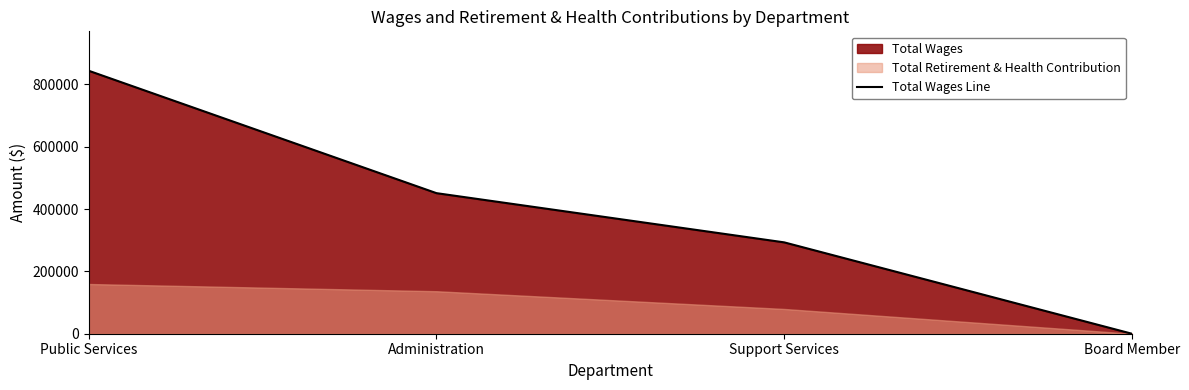

True or false: the data has more than 1 interior local peaks.

False